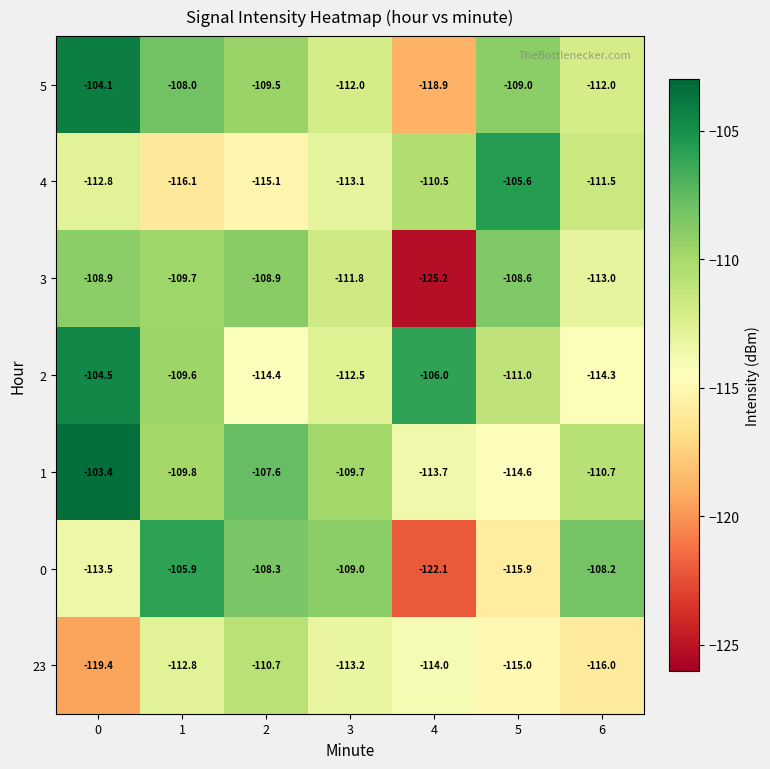

Is it true that 1 equals -107.6 at 2?

True